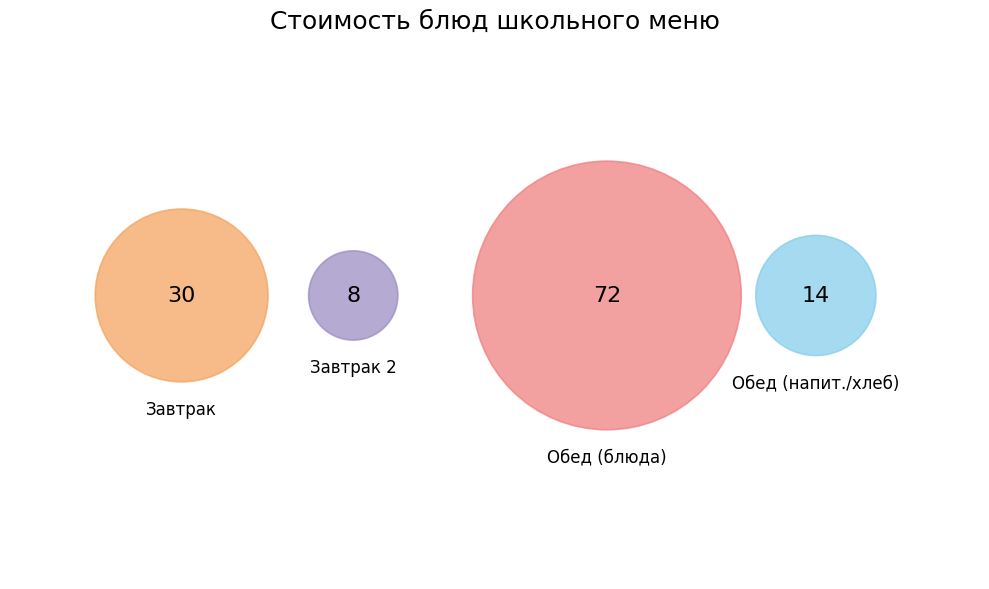

Does ХЛЕБ РЖАНО-ПШЕНИЧНЫЙ account for over 50% of the chart?

No